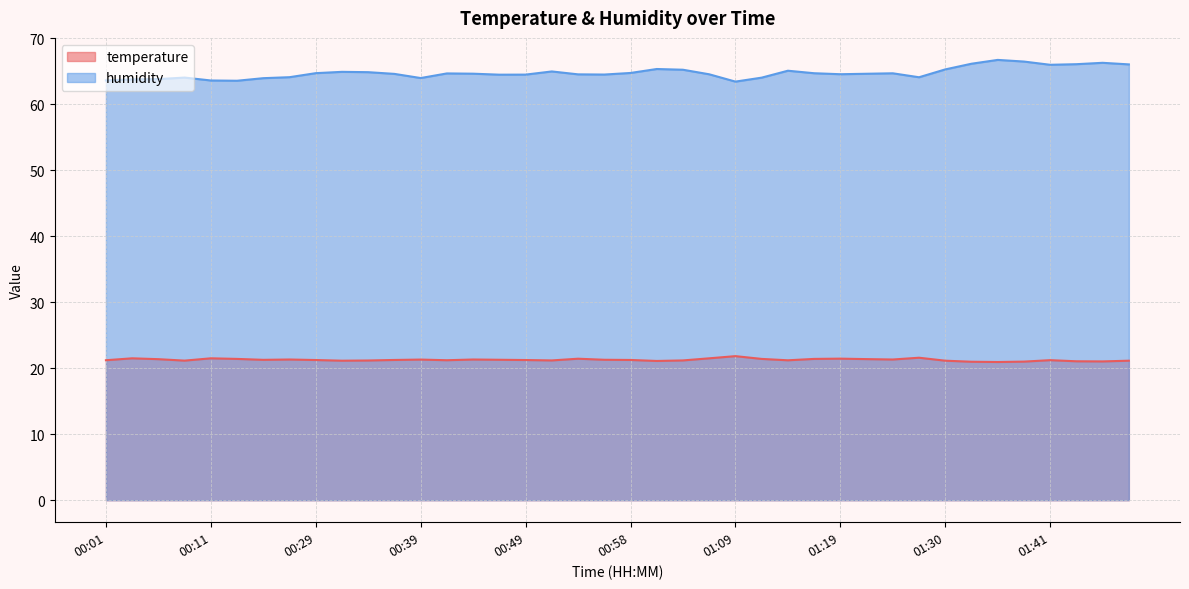

How many data points in temperature are above 21?

38